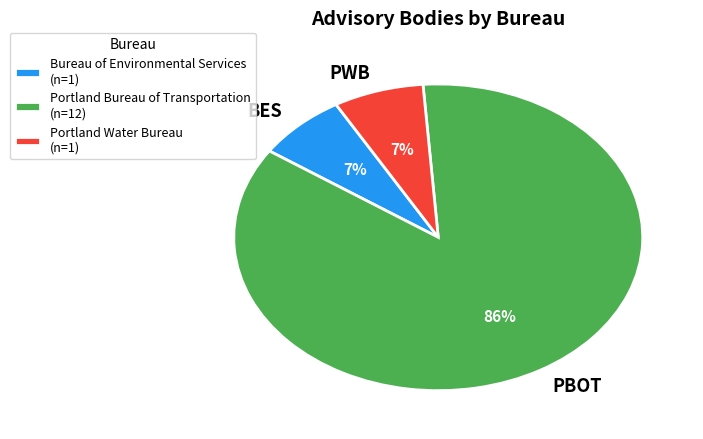

Is it true that BES is 7% of the pie?

True